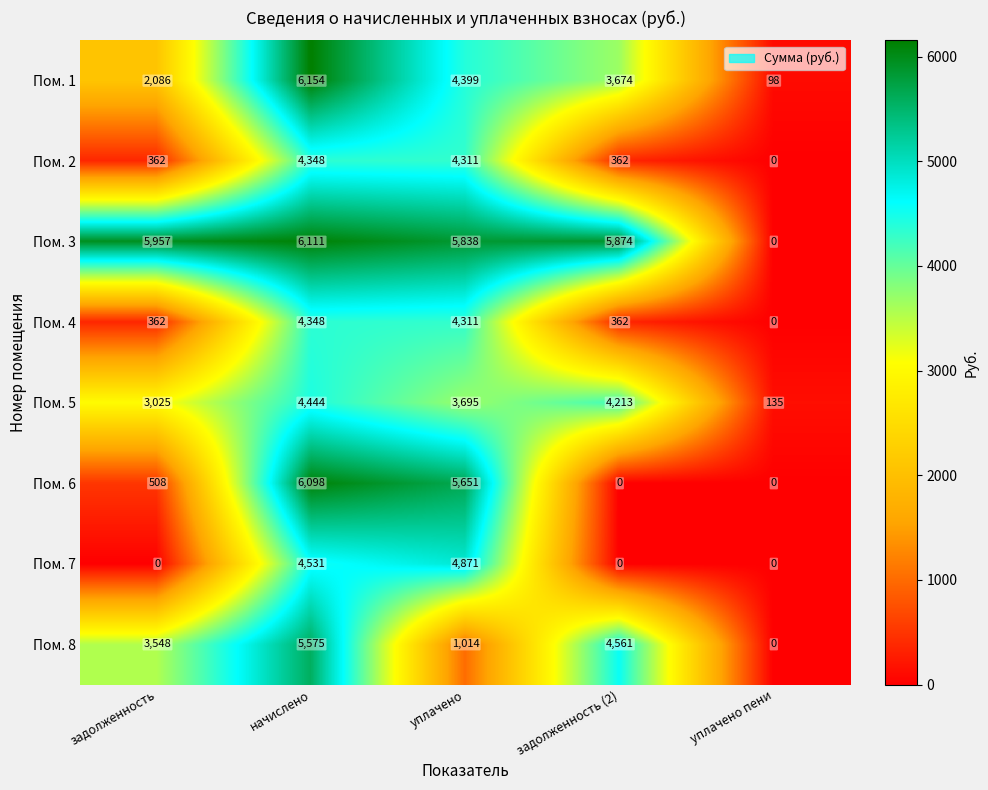

How many data points does each series have?

5